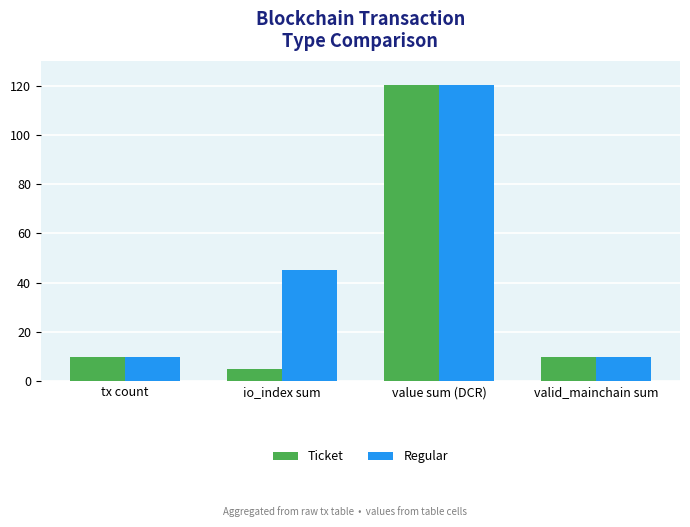

Which series has the widest spread of values?

Ticket